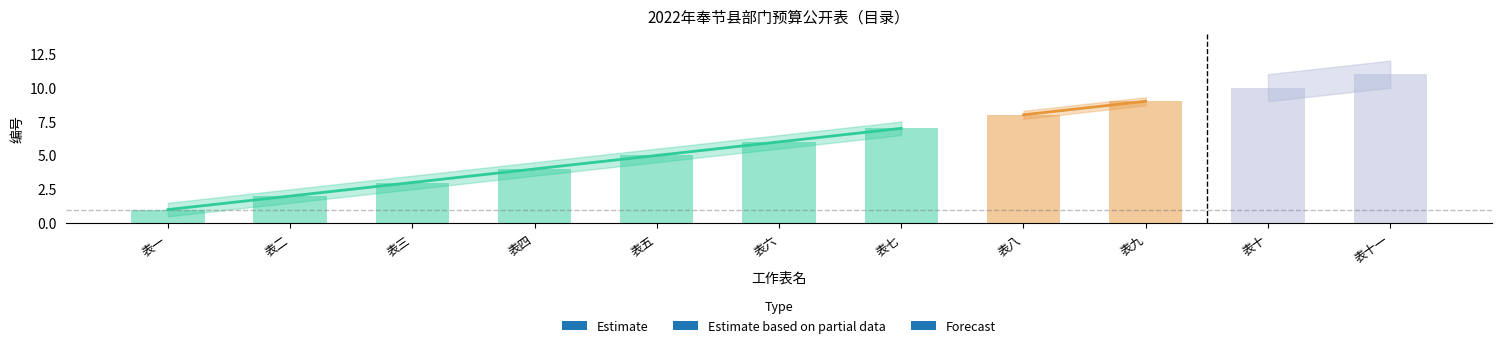

Does the chart contain stacked bars?

No